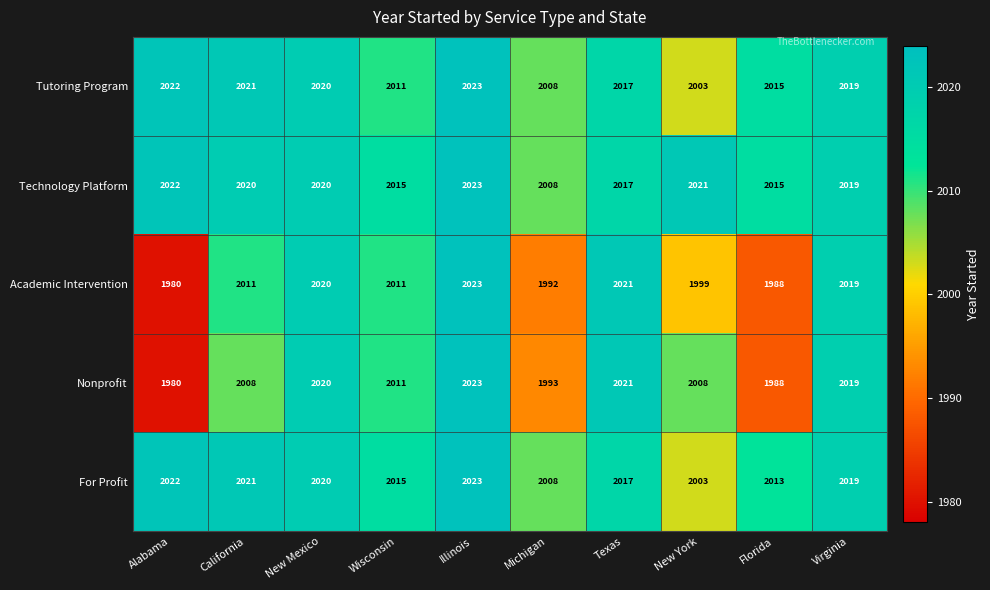

Is it true that Nonprofit equals 2008 at California?

True